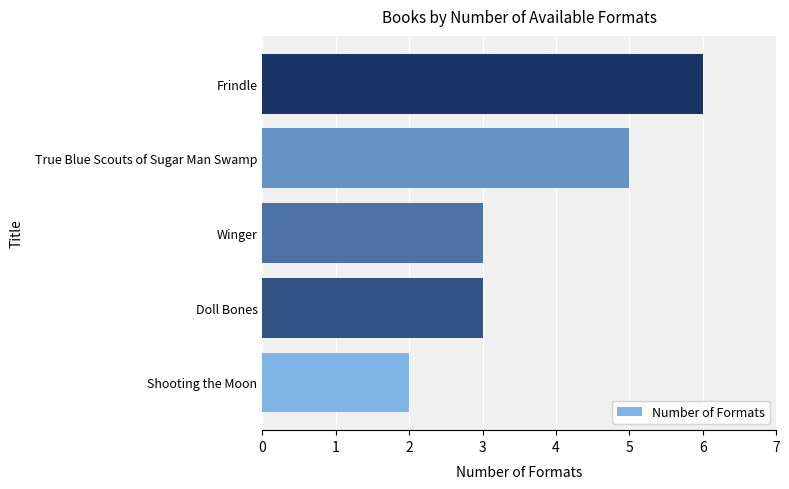

Is it true that the value at Shooting the Moon is 2?

True